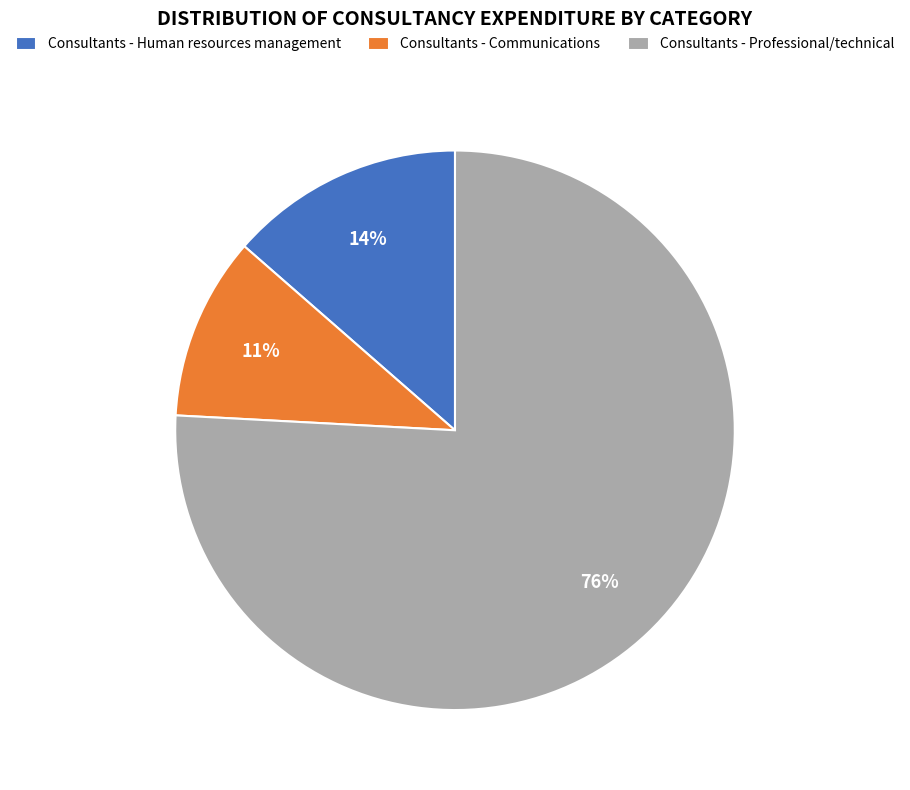

To the nearest percent, what is the average slice percentage?

33%